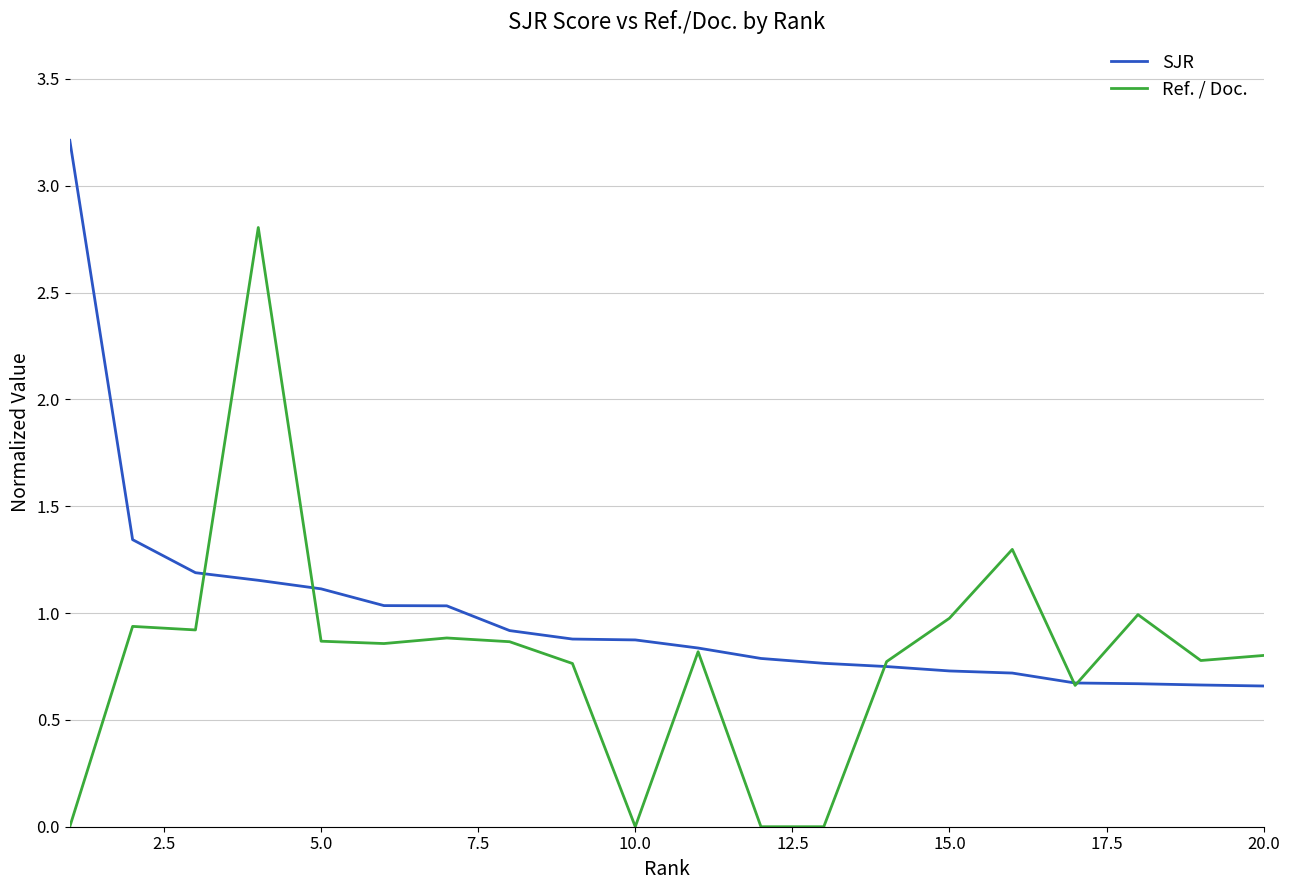

What is the maximum value shown in the chart?

3.2